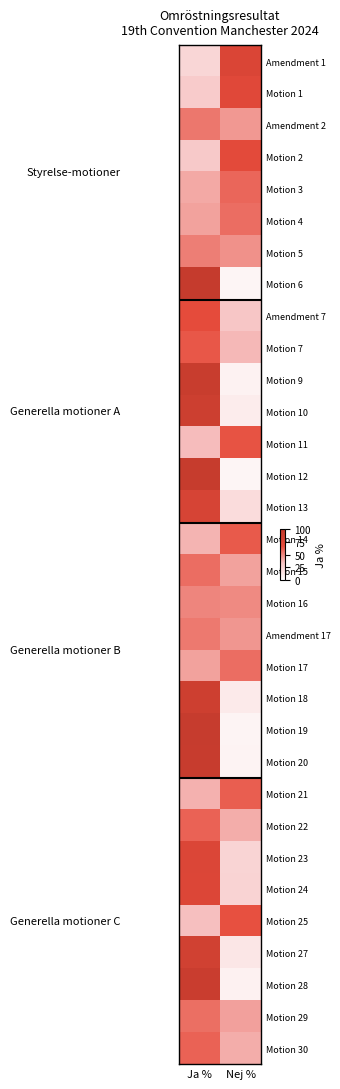

At which category is the sum across all series the highest?

Ja %